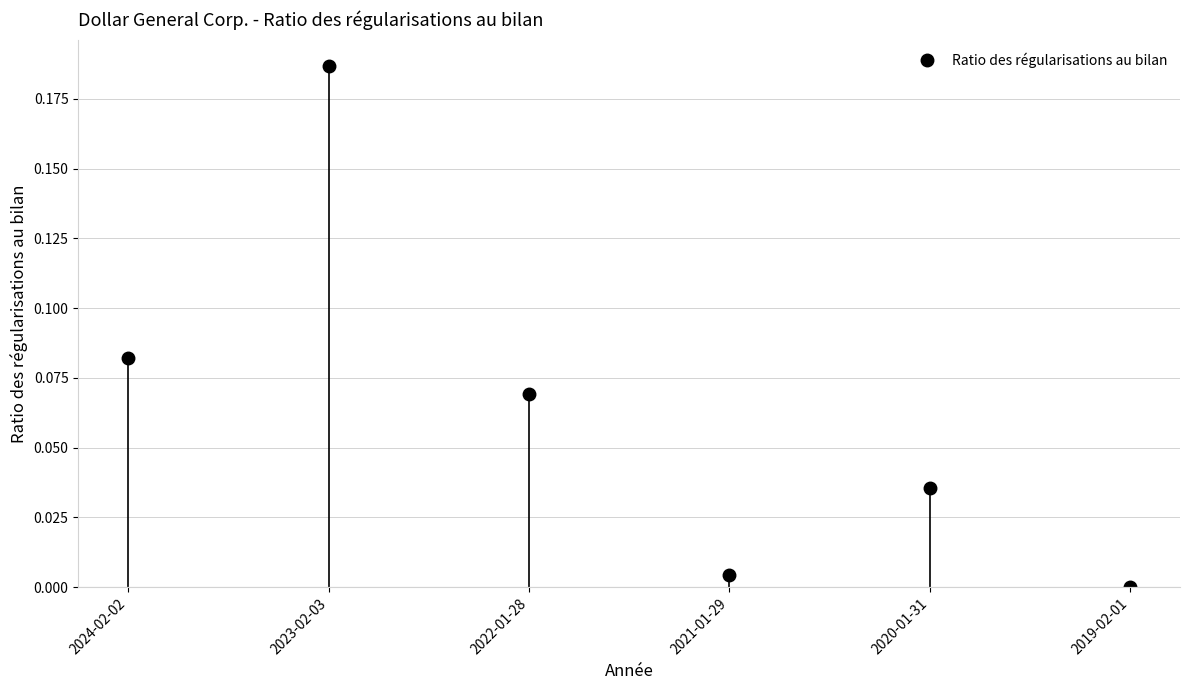

List the labels in order of value, smallest first.

2019-02-01, 2021-01-29, 2020-01-31, 2022-01-28, 2024-02-02, 2023-02-03